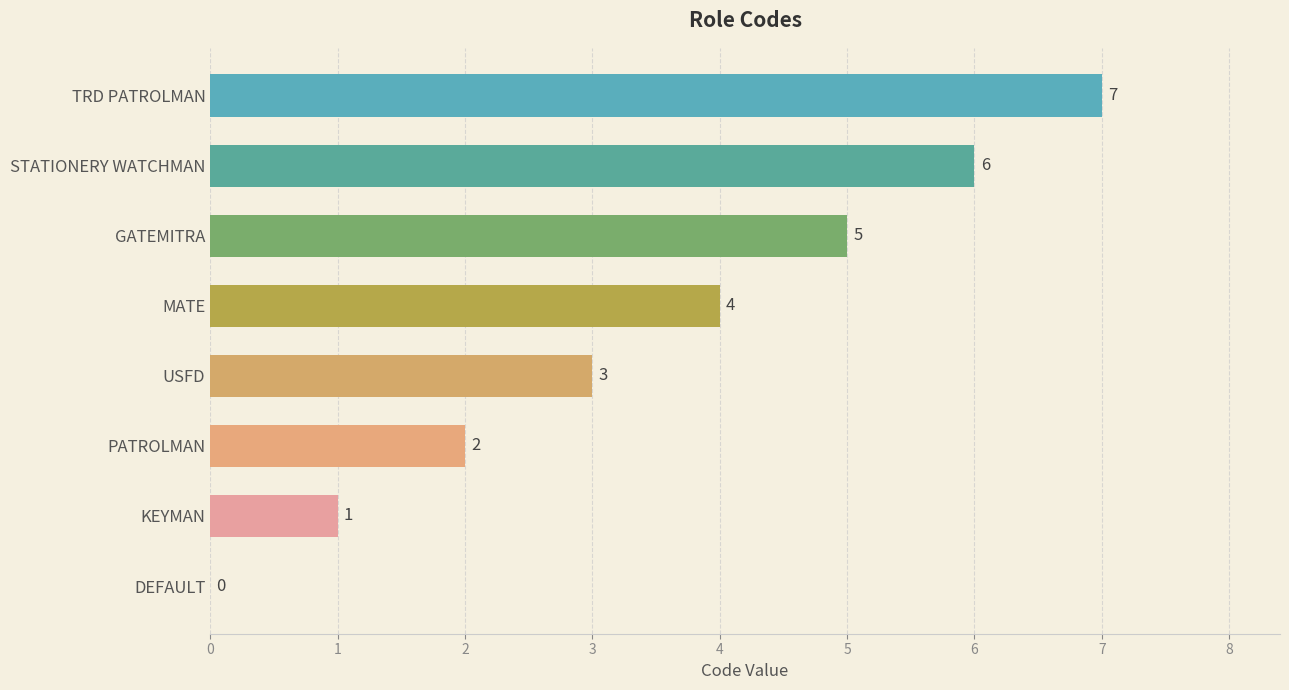

What is the sum of all values?

28